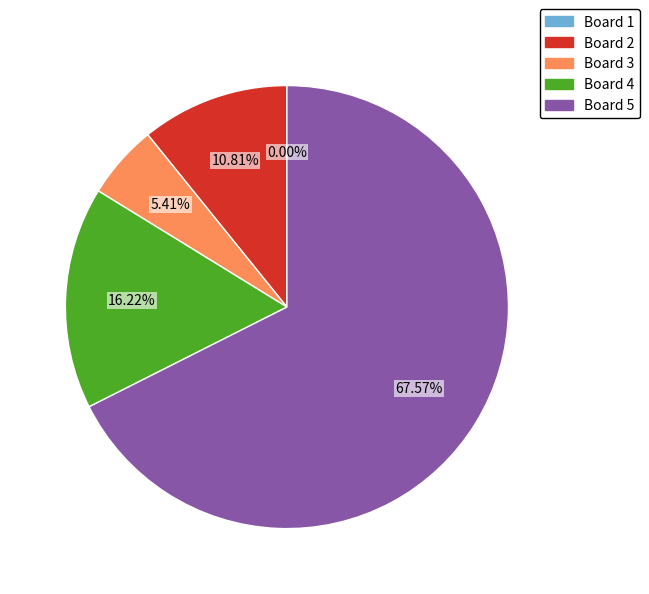

What percentage do Board 1 and Board 2 together represent?

10.8%